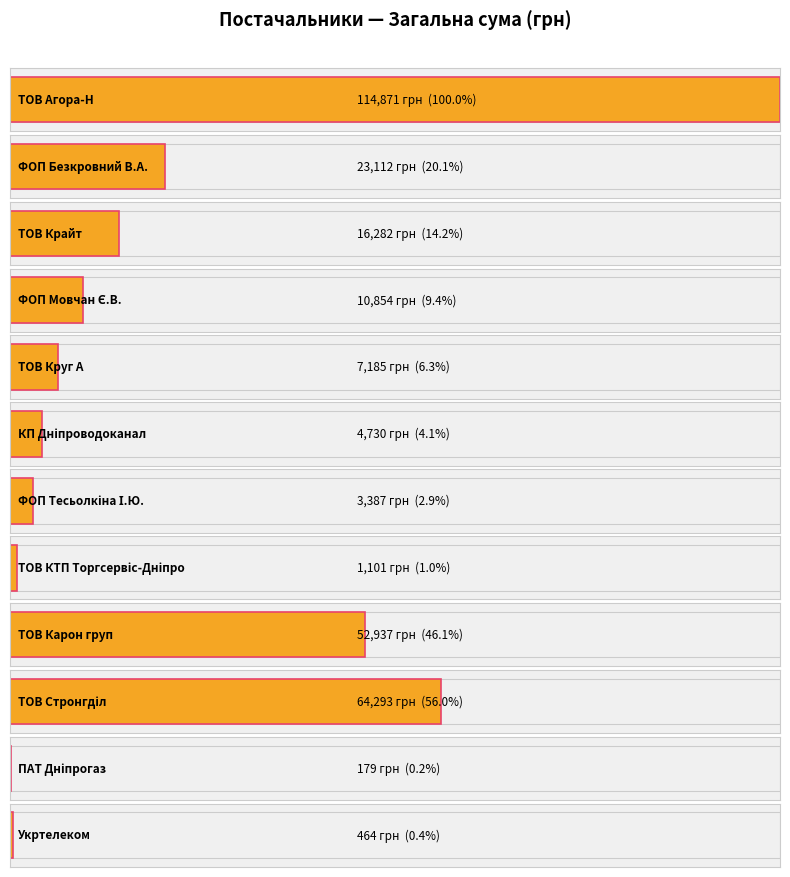

Which category has the highest value across all series?

ТОВ "Агора-Н"